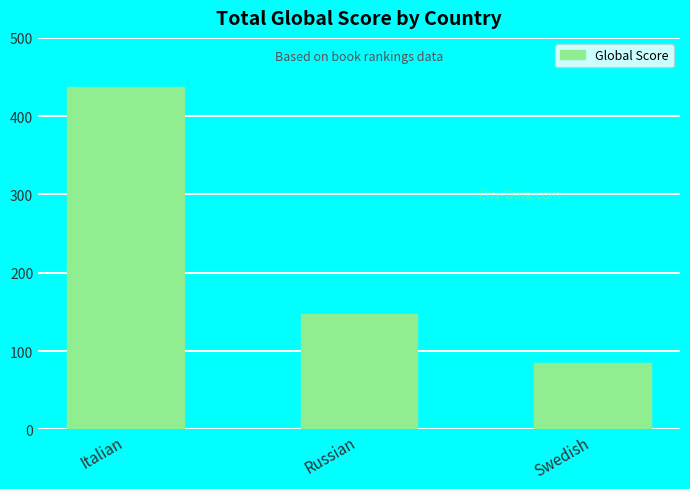

The chart shows a value of 437 at Italian. True or false?

True